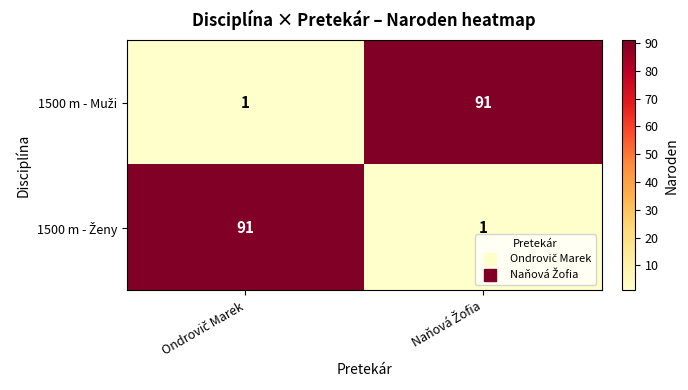

What is the greatest value displayed?

91